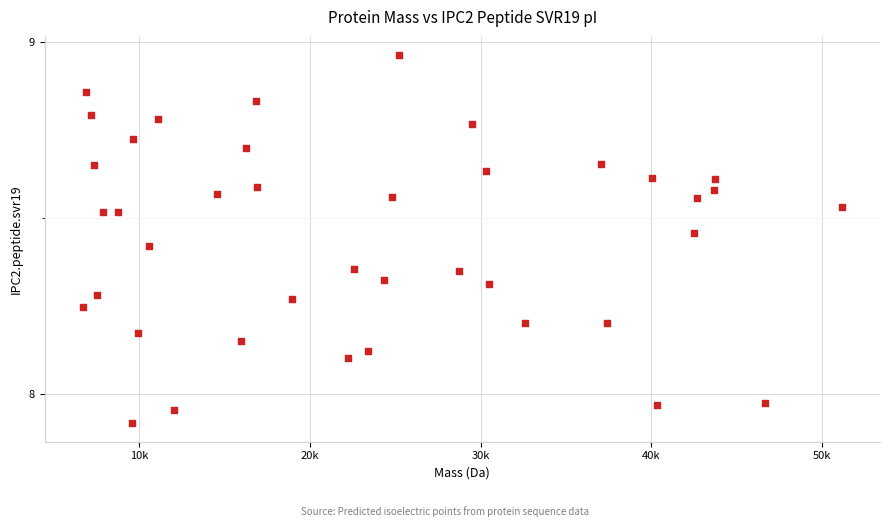

What is the range of Y values (max minus min)?

1.0